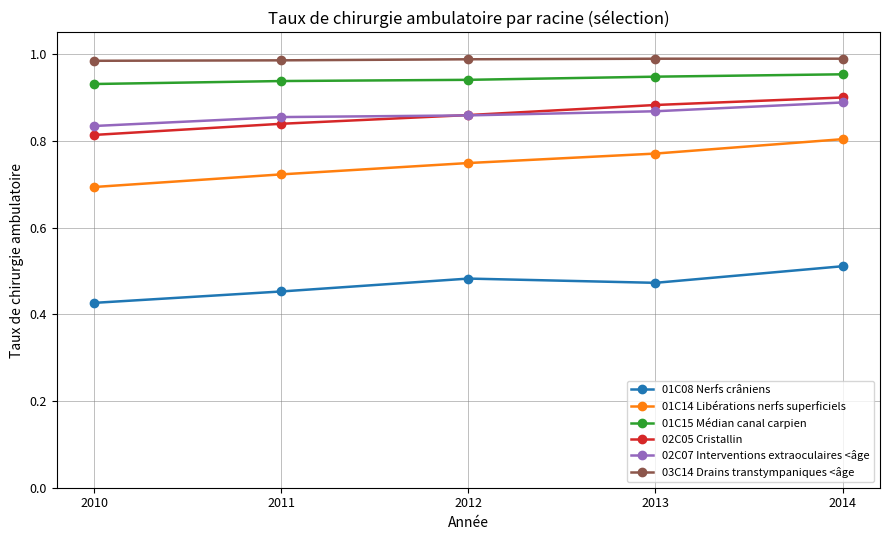

Is the value of 01C14 Libérations nerfs superficiels at 2010 greater than the value of 02C05 Cristallin at 2012?

No